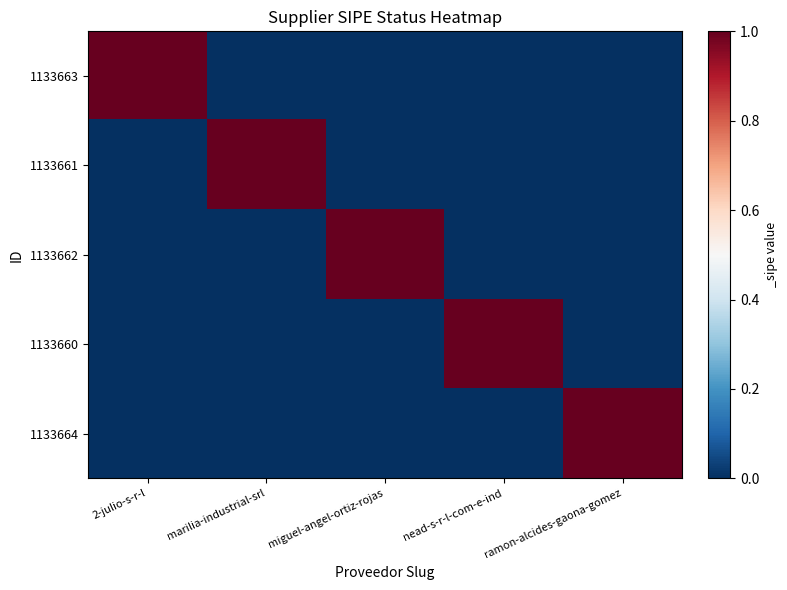

What is the spread (max minus min) of values at nead-s-r-l-com-e-ind?

1